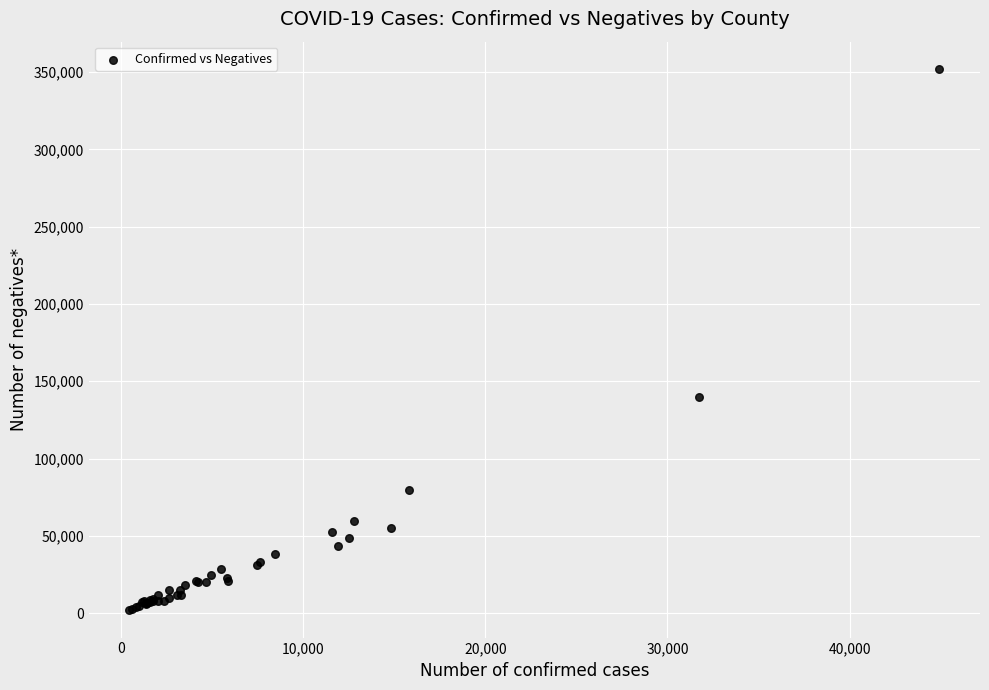

What Y value in the scatter plot is closest to 176909?

140012